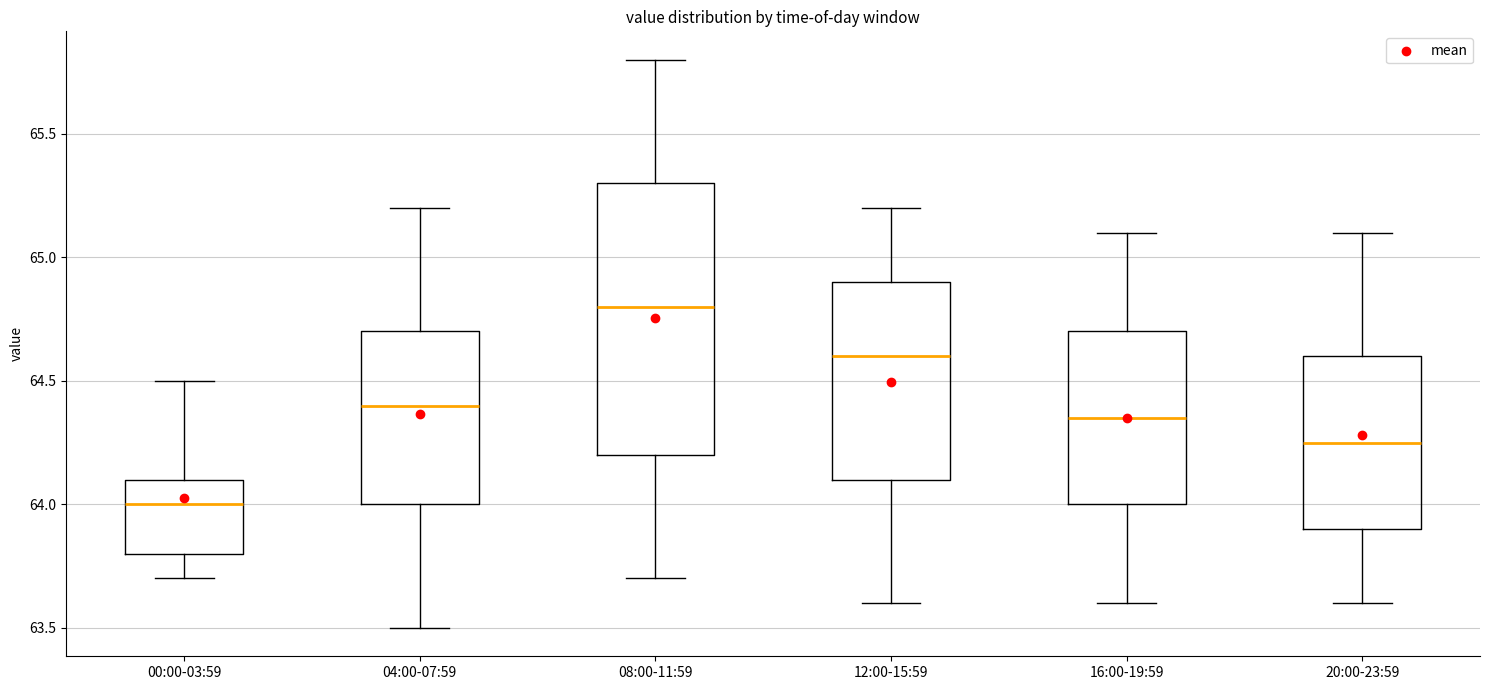

Reading left to right, transcribe this box plot: for each box, give where its median line is, the range the box spans, and where its two whiskers end, as read against the y-axis. The values are not printed on the chart, so give them approximately, as read against the axis.

00:00-03:59: median 64.00, box 63.80 to 64.10, whiskers 63.70 to 64.50
04:00-07:59: median 64.40, box 64.00 to 64.70, whiskers 63.50 to 65.20
08:00-11:59: median 64.80, box 64.20 to 65.30, whiskers 63.70 to 65.80
12:00-15:59: median 64.60, box 64.10 to 64.90, whiskers 63.60 to 65.20
16:00-19:59: median 64.35, box 64.00 to 64.70, whiskers 63.60 to 65.10
20:00-23:59: median 64.25, box 63.90 to 64.60, whiskers 63.60 to 65.10